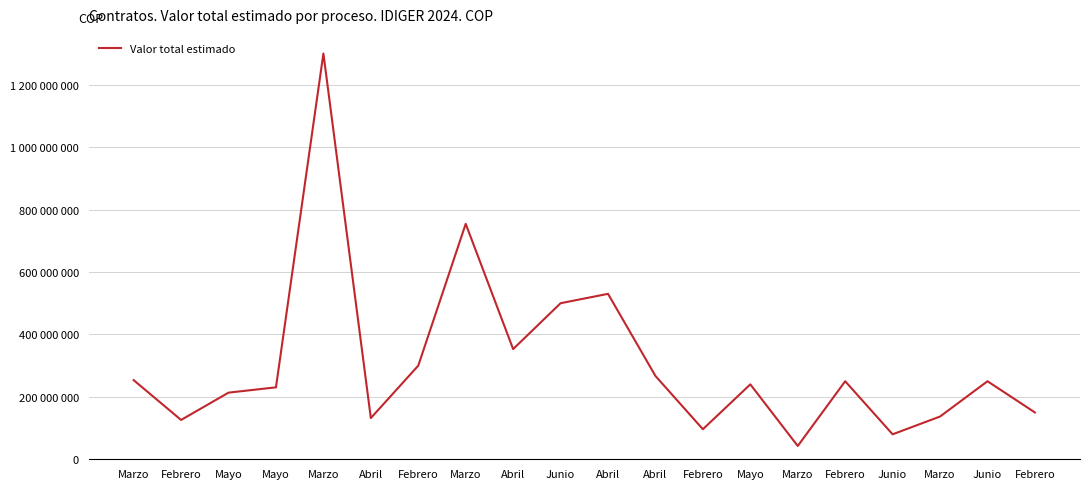

Reading left to right, what are all the values shown in this chart?

Marzo=253560000	Febrero=126000000	Mayo=213500000	Mayo=230500000	Marzo=1300000000	Abril=132000000	Febrero=300000000	Marzo=754301000	Abril=352981000	Junio=500000000	Abril=530039919	Abril=266952560	Febrero=96244820	Mayo=240000000	Marzo=42612000	Febrero=250000000	Junio=80000000	Marzo=137000000	Junio=250000000	Febrero=150000000